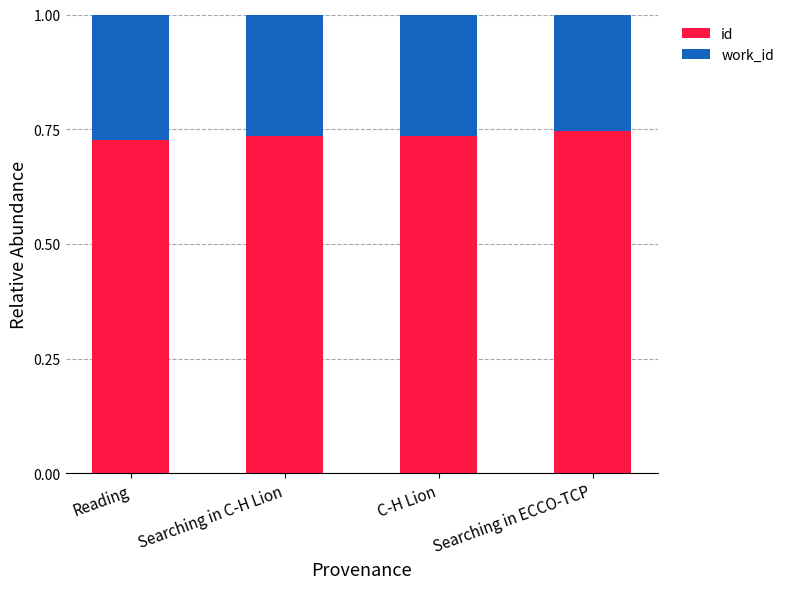

What is the total value across all series at Searching in C-H Lion?

1.0